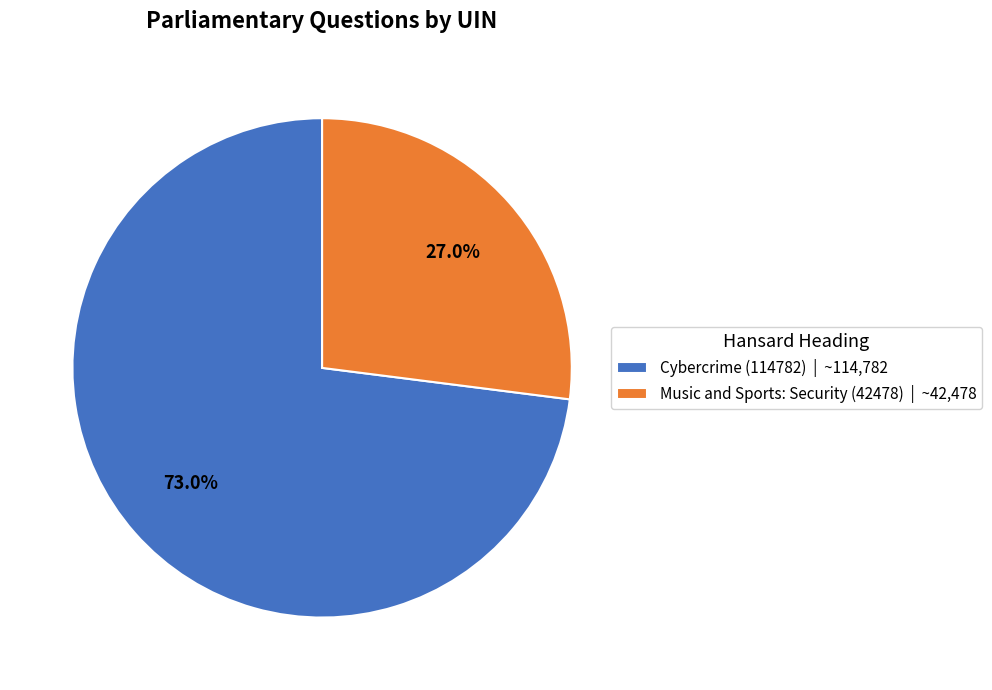

Combined, what portion of the pie is Cybercrime (114782) and Music and Sports: Security (42478)?

100.0%